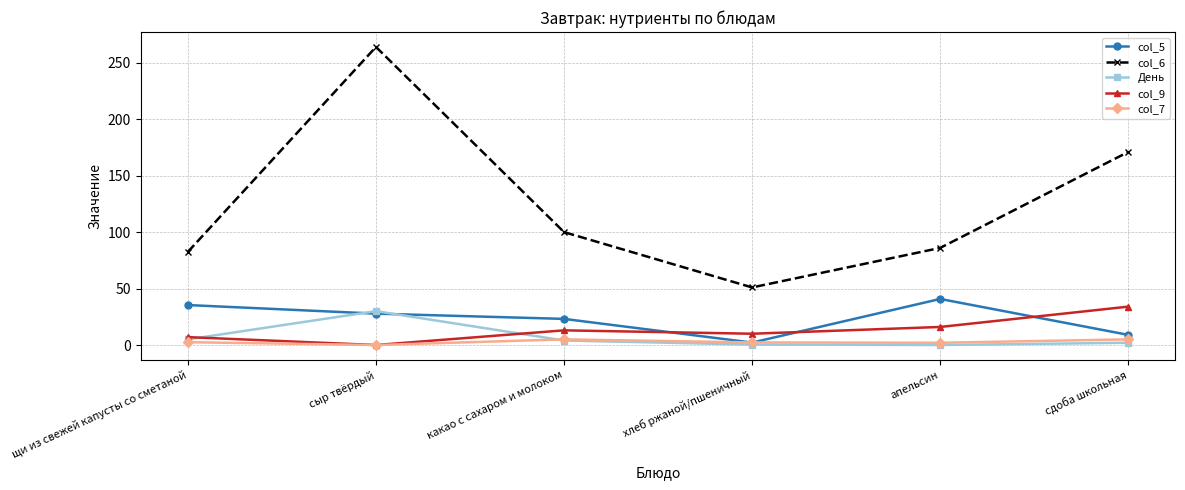

Which series has the largest total across all categories?

col_6